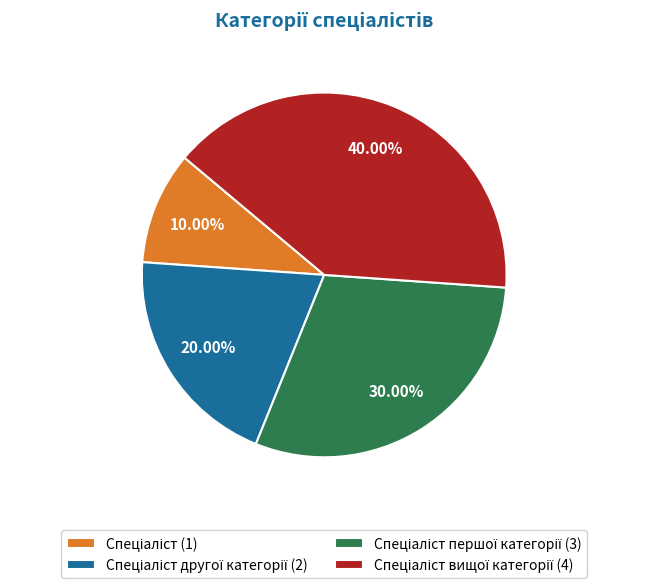

To the nearest percent, what is the difference between the largest and smallest slice percentages?

30%